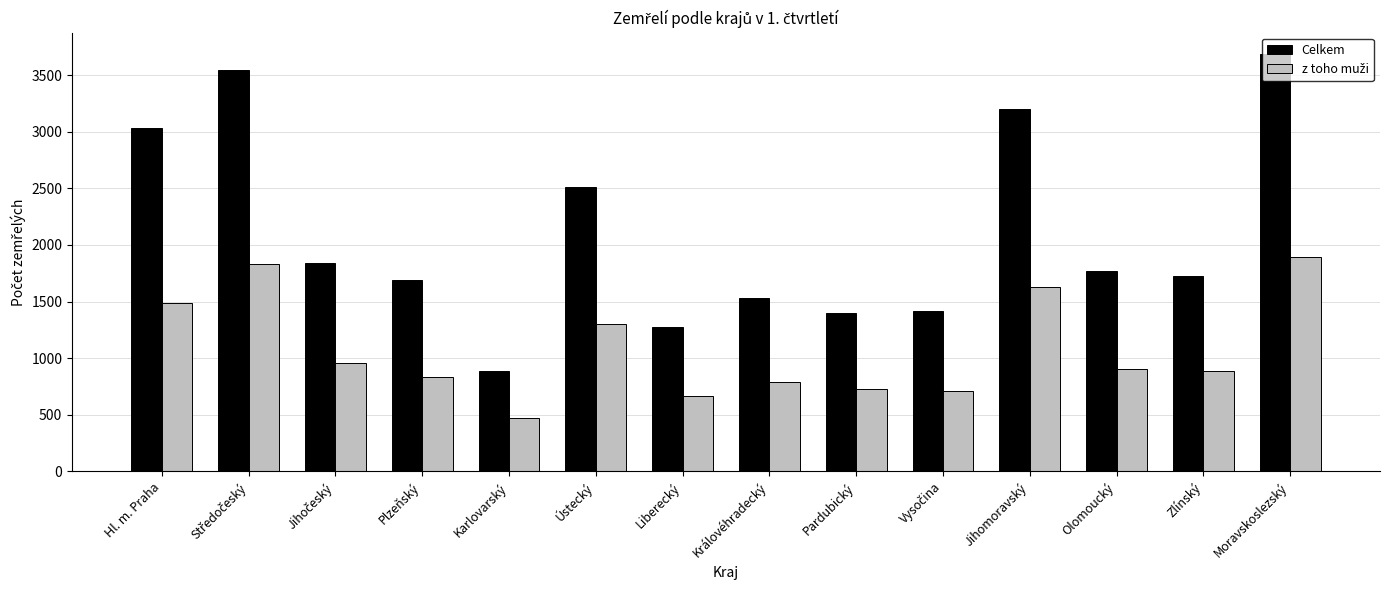

Which series has the largest range (max minus min)?

Celkem